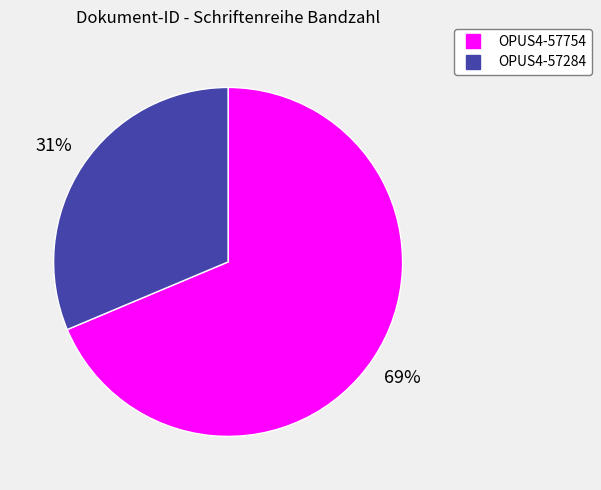

To the nearest percent, what percentage of the pie is OPUS4-57754?

69%